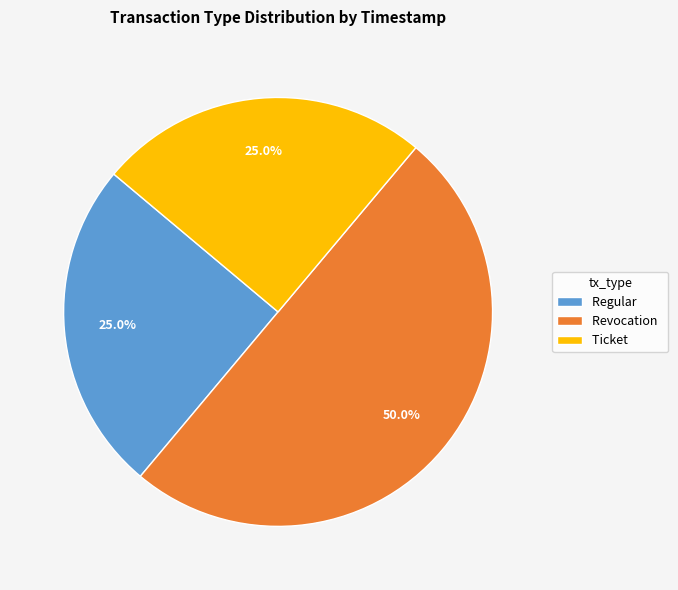

To the nearest percent, what is the average slice percentage?

33%